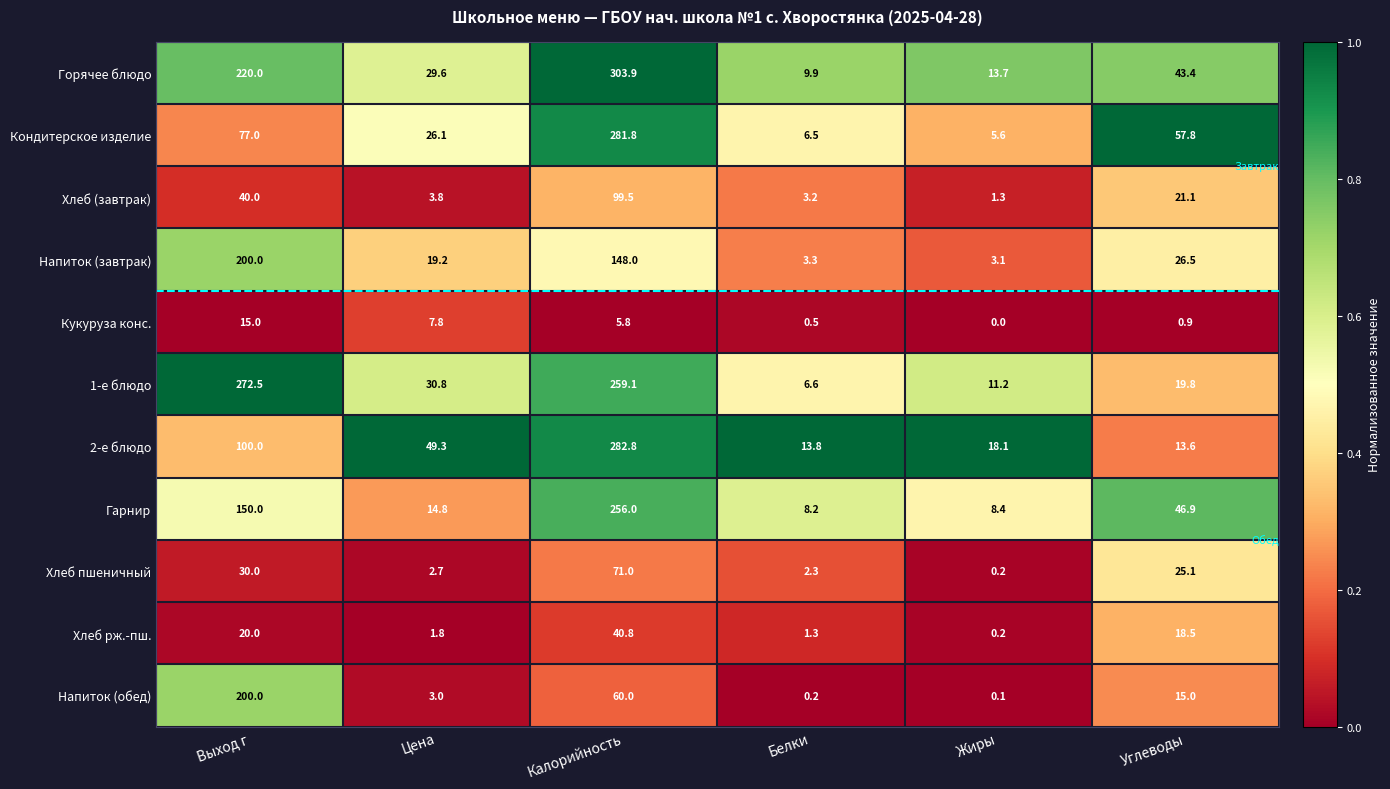

At which category is the sum across all series the highest?

Калорийность